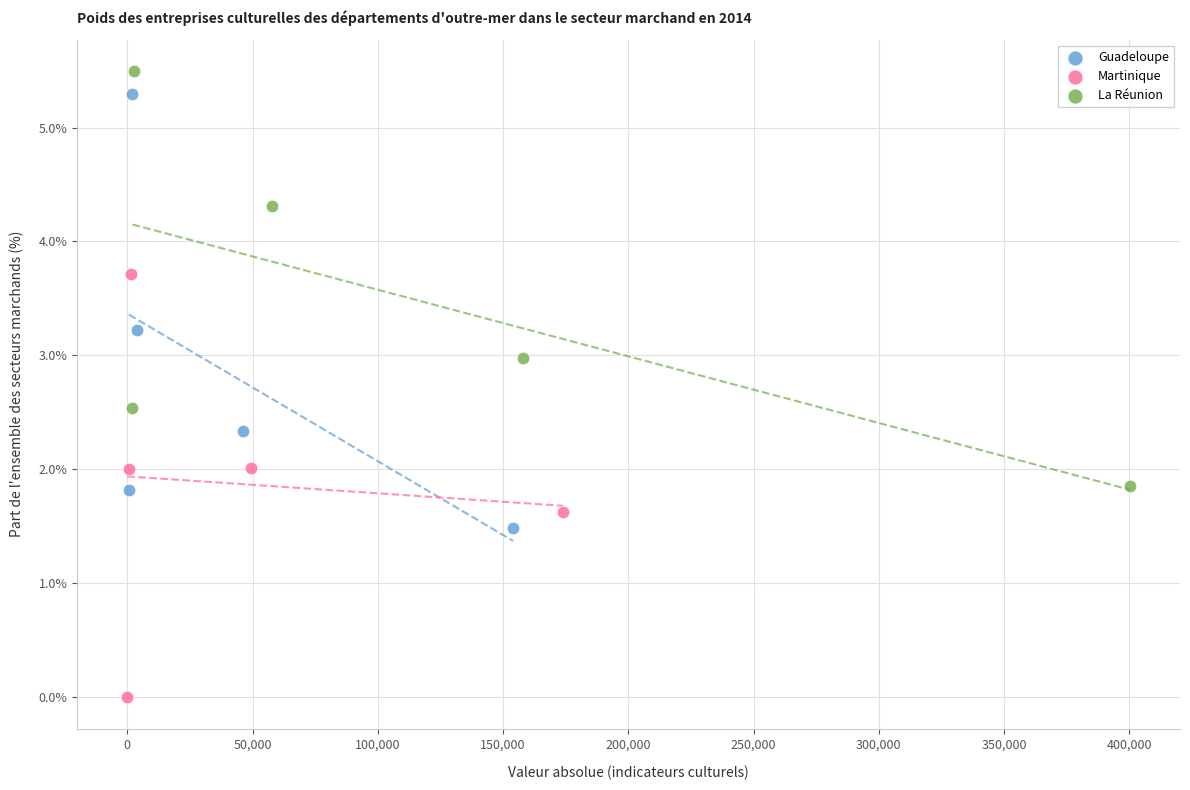

Which series contains the highest Y value?

La Réunion